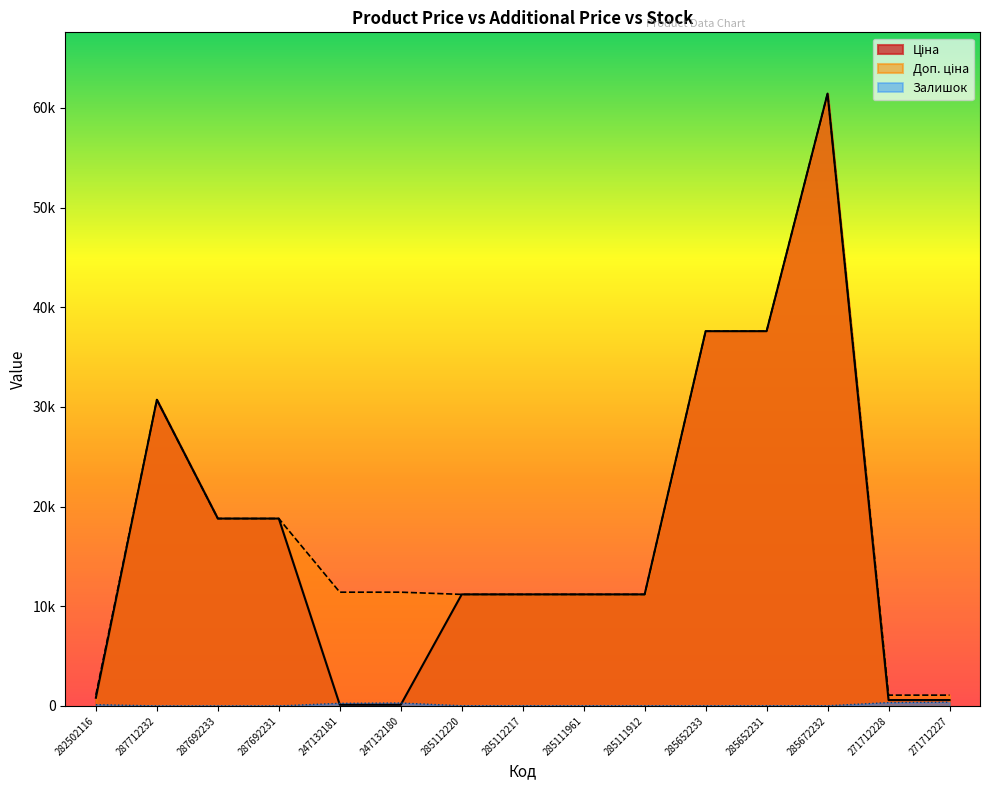

Rank the series at 285652231 from lowest to highest value.

Залишок, Ціна, Доп. ціна